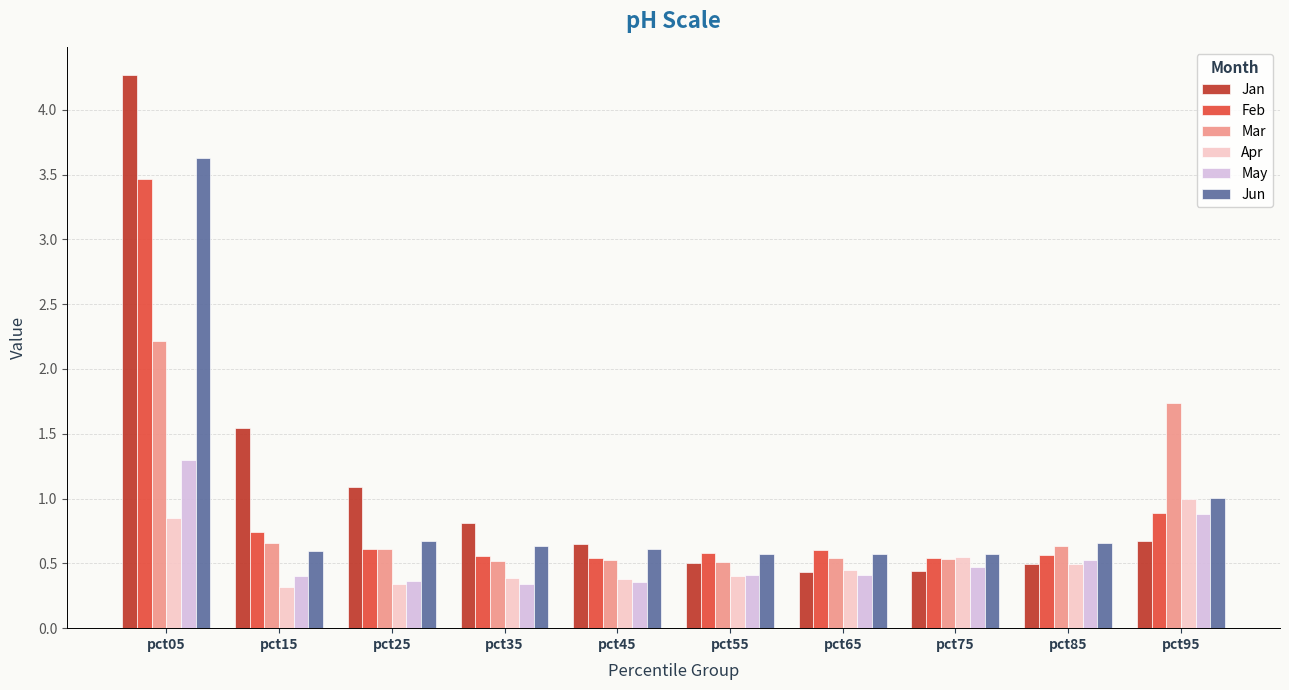

Which series has the largest range (max minus min)?

Jan